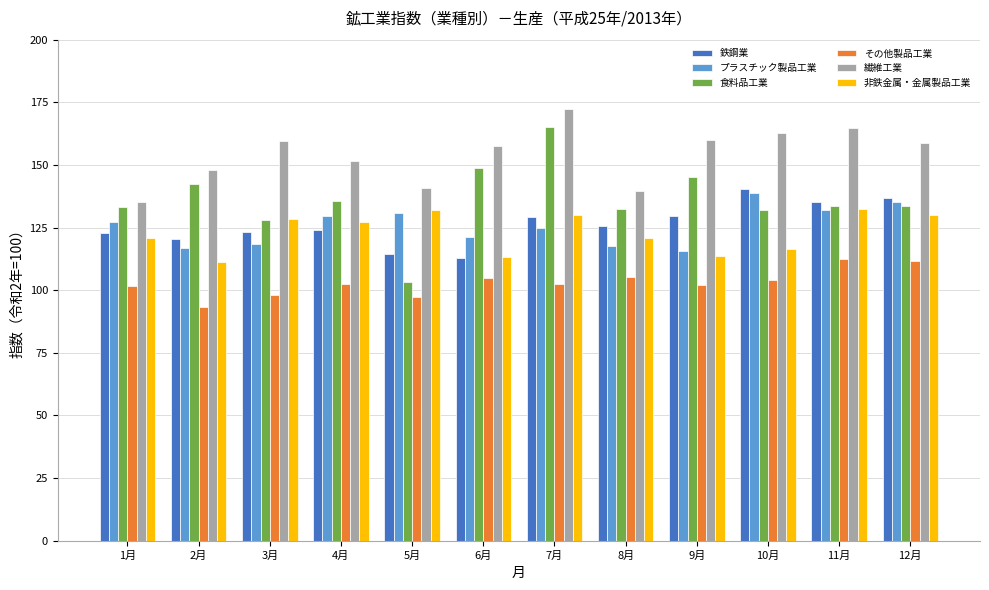

Which category has the highest value across all series?

7月